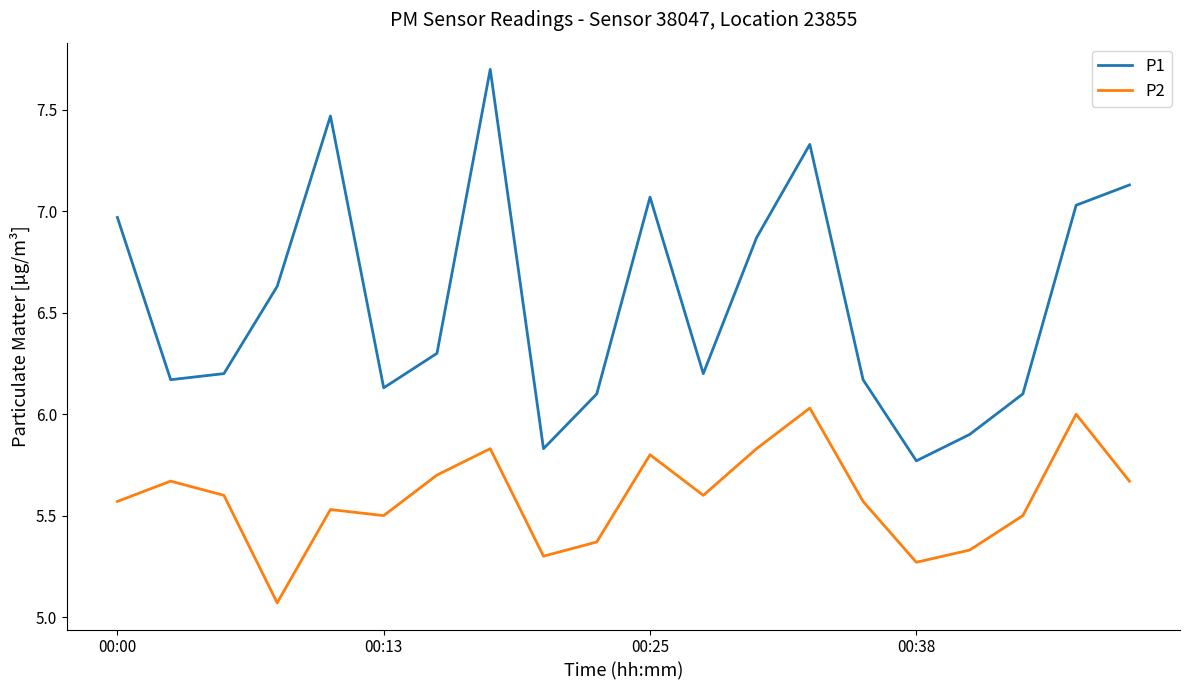

Which series has the widest spread of values?

P1